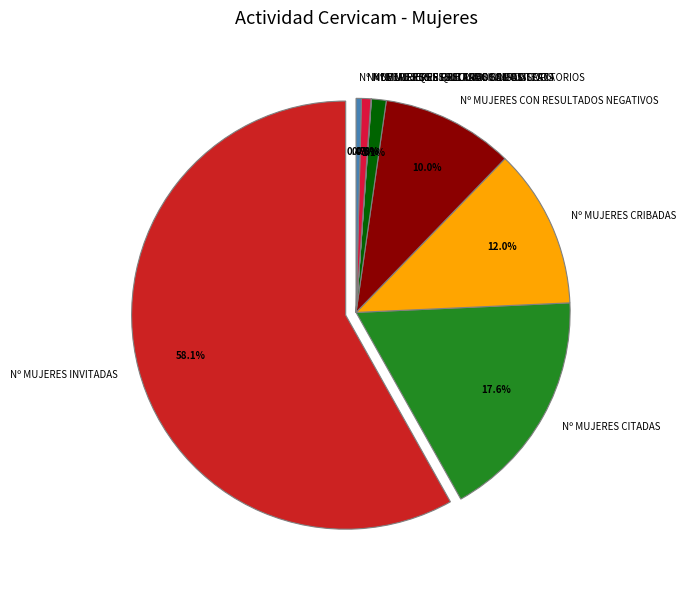

What is the change in value from Nº MUJERES RESULTADOS INSATISFACTORIOS to Nº DE MUJERES QUE PRECISAN COTEST?

+773